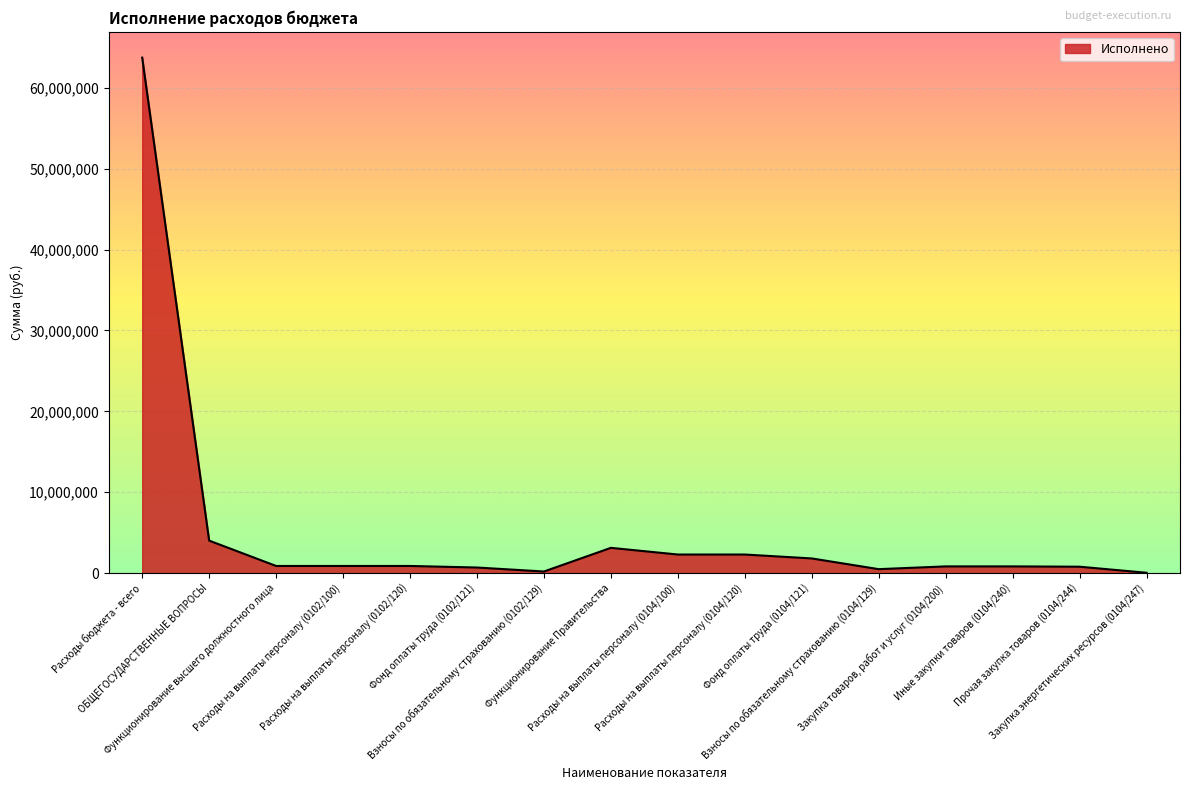

What is the difference between the values at Фонд оплаты труда (0102/121) and ОБЩЕГОСУДАРСТВЕННЫЕ ВОПРОСЫ?

3326475.6